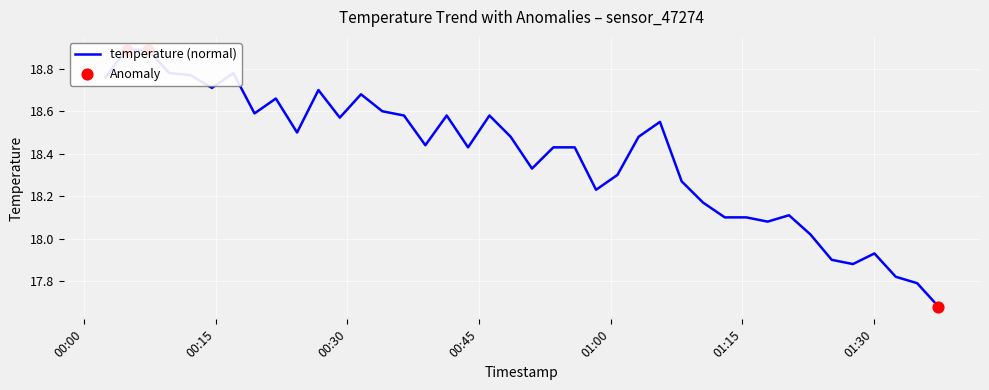

Approximately how many times larger is the value at 2022-07-23T01:27:36 compared to 2022-07-23T01:17:53?

1.0